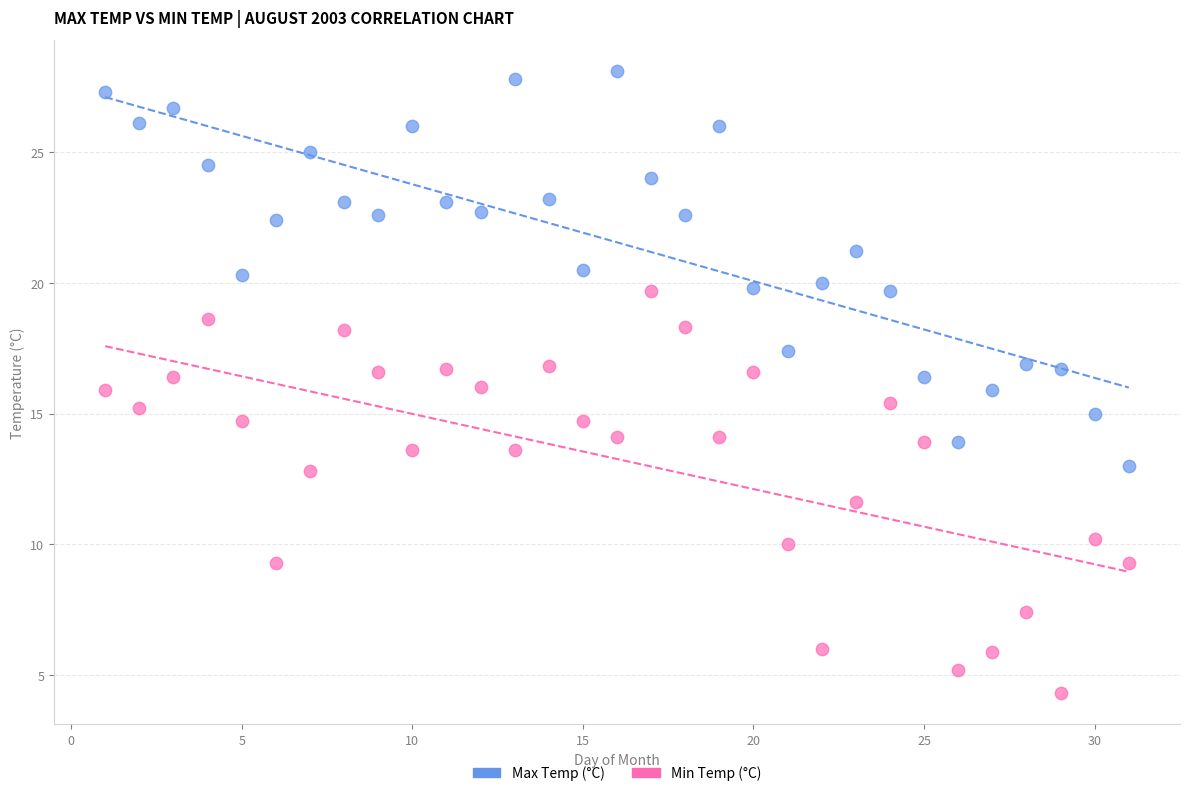

Across all data points, what is the range of X values (max minus min)?

30.0